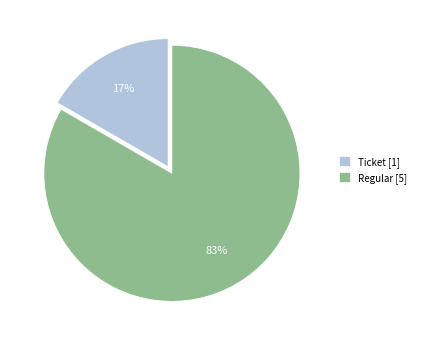

To the nearest percent, what is the average slice percentage?

50%